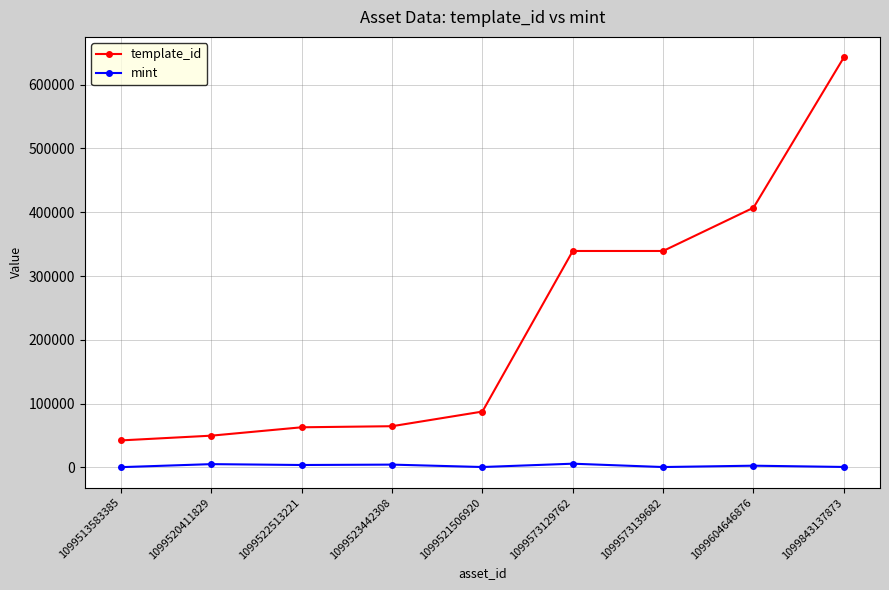

True or false: mint and template_id cross at least once.

False